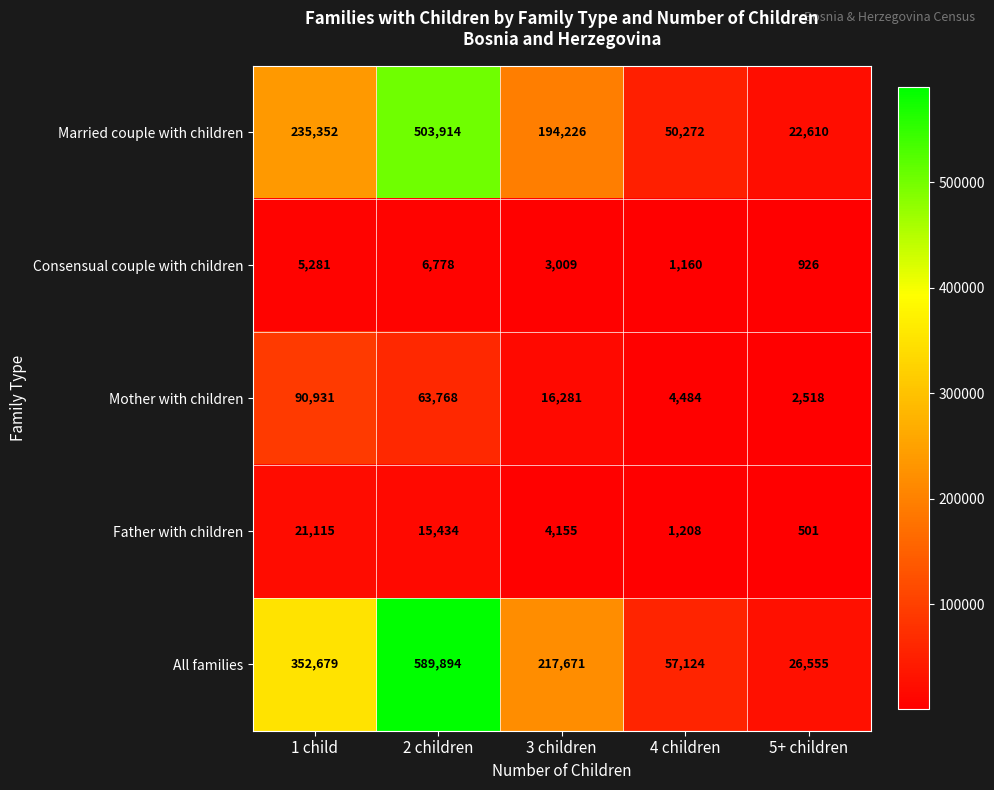

Which series has the widest spread of values?

All families